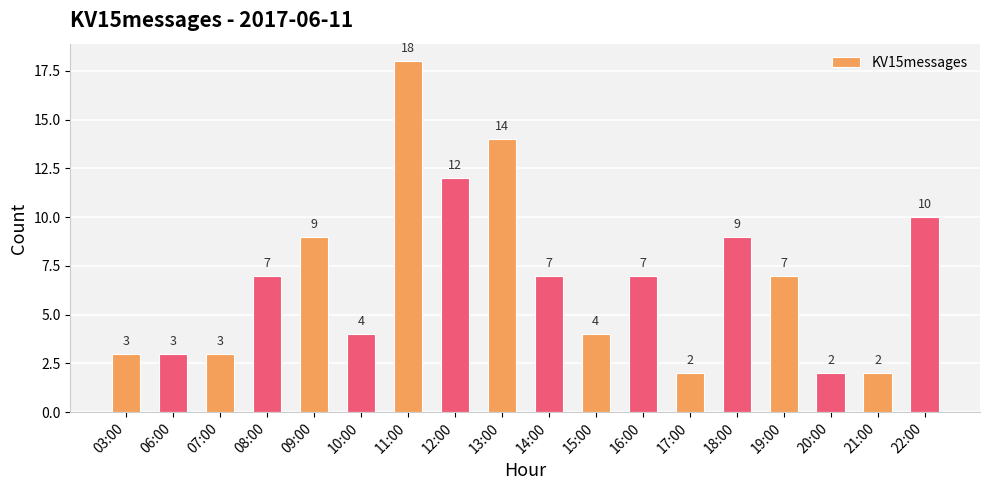

Reading left to right, extract all data points from this chart.

03:00=3	06:00=3	07:00=3	08:00=7	09:00=9	10:00=4	11:00=18	12:00=12	13:00=14	14:00=7	15:00=4	16:00=7	17:00=2	18:00=9	19:00=7	20:00=2	21:00=2	22:00=10